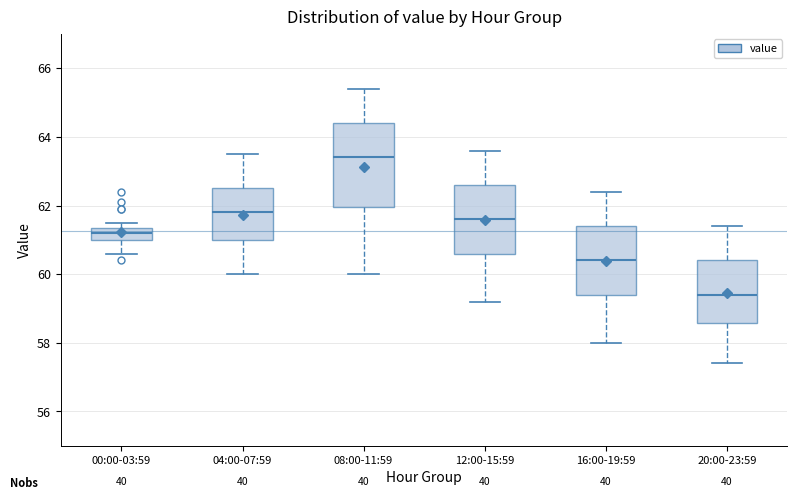

Where does the lower whisker of the box for 20:00-23:59 end on the y-axis? The values are not printed on the chart, so give them approximately, as read against the axis.

57.4